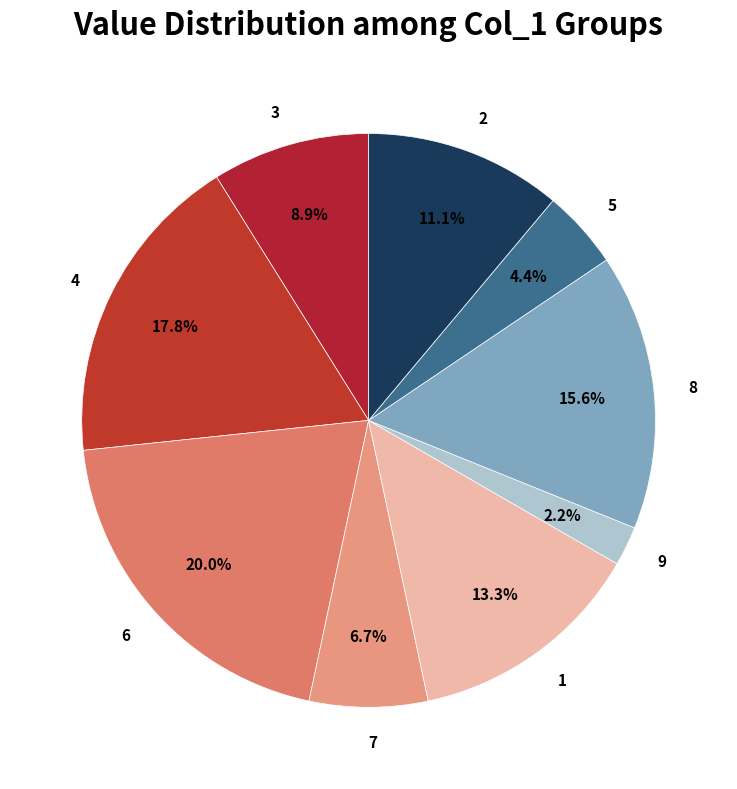

Count the number of slices in the pie.

9